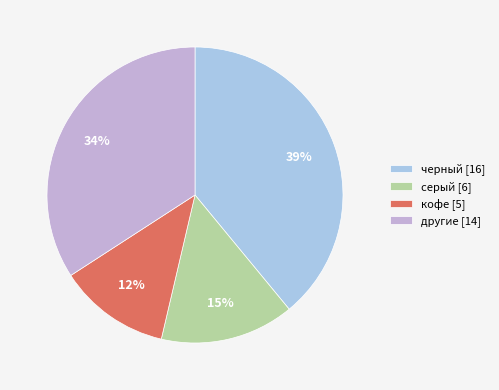

Which category has the smallest portion of the pie?

кофе [5]